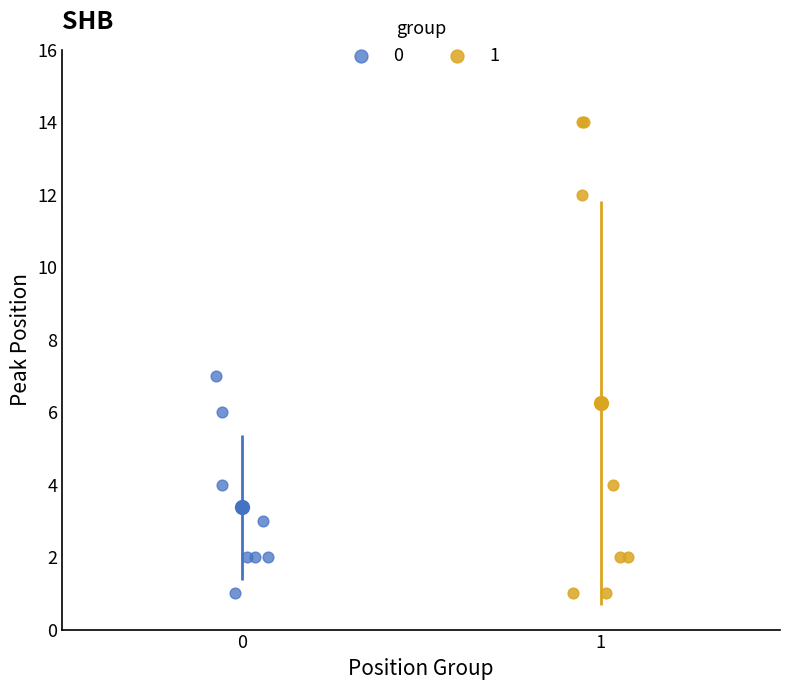

What are all the series names shown in the legend?

0, 1